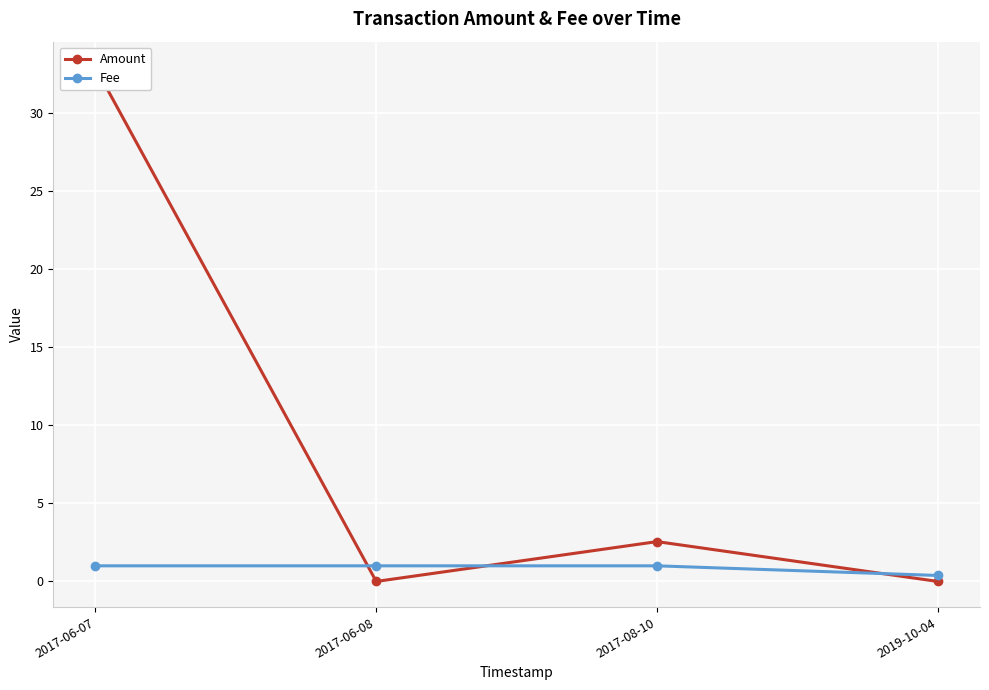

How many lines are shown in the chart?

2